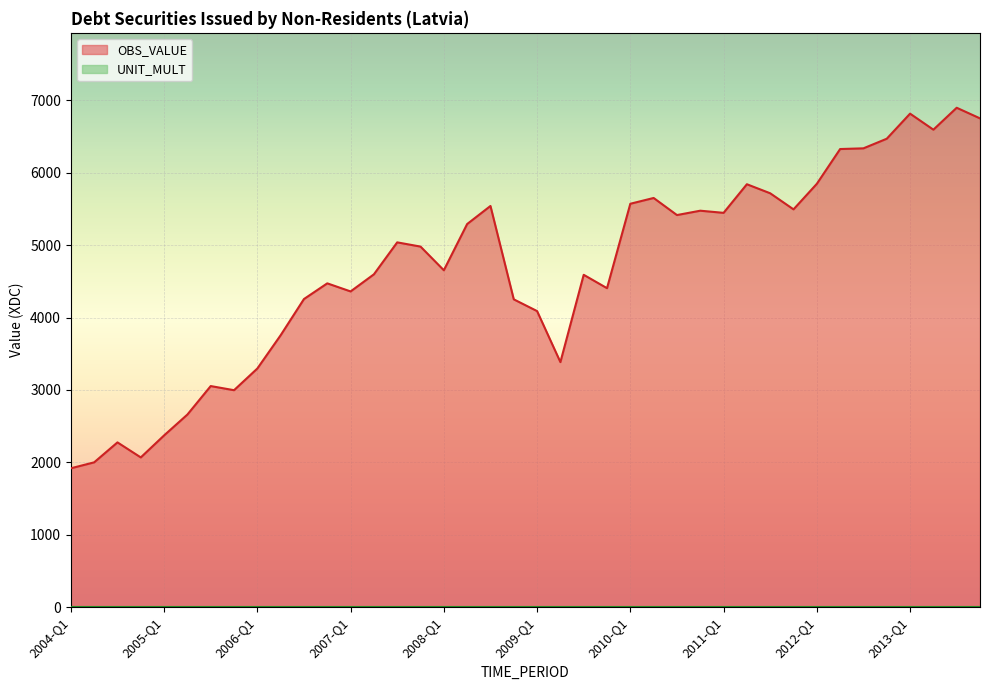

Does the chart display data point markers on the line(s)?

No